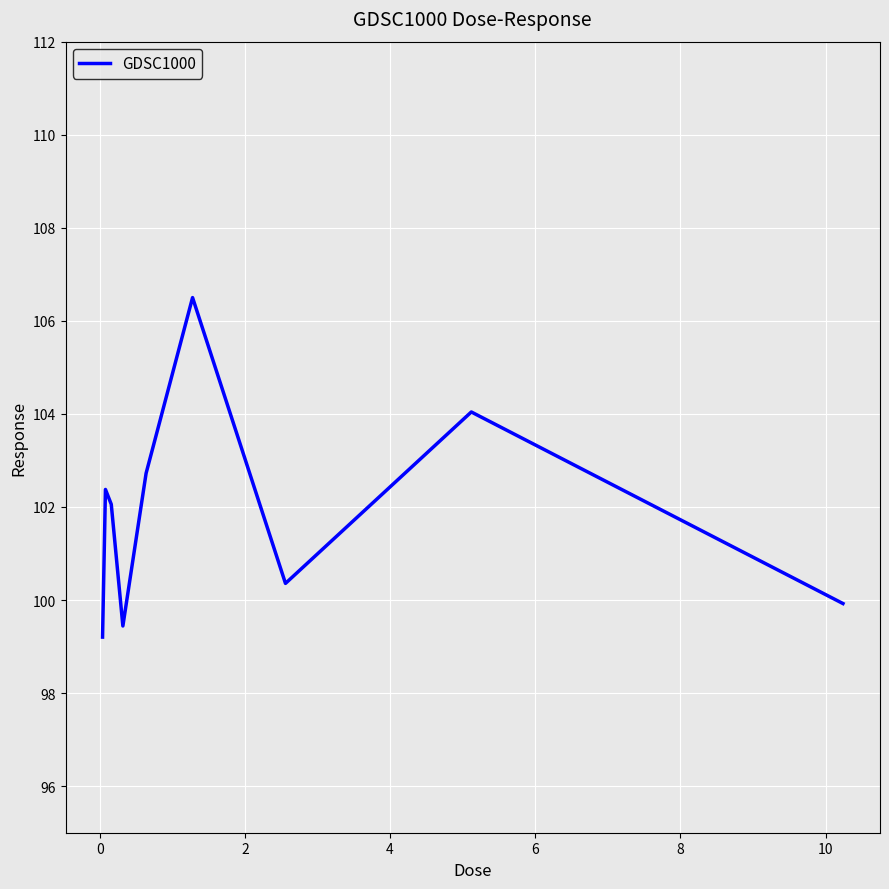

What is the smallest value displayed?

99.2